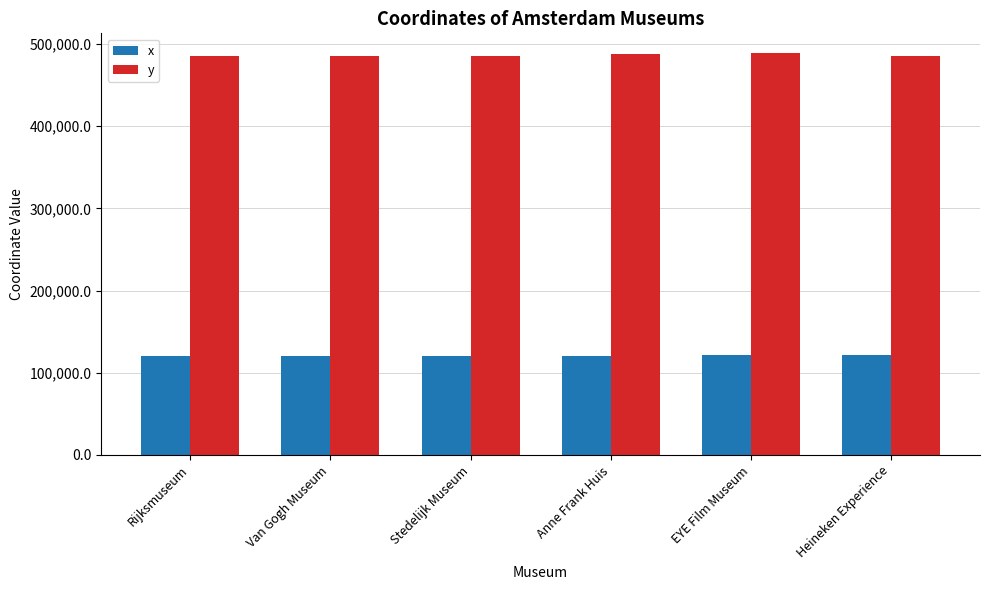

What is the smallest value displayed?

120436.3